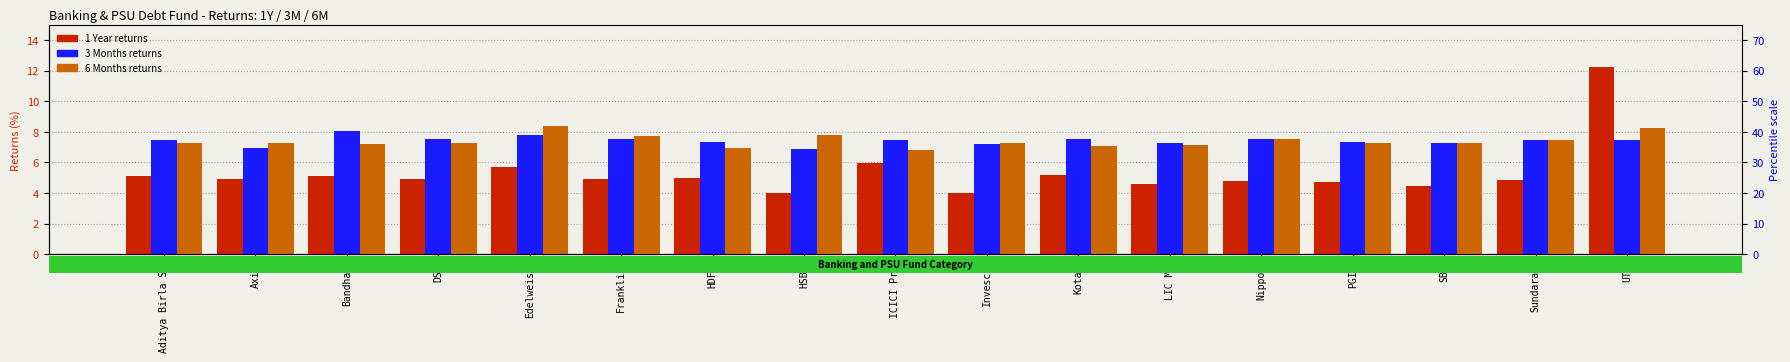

How many categories are shown in the chart?

17